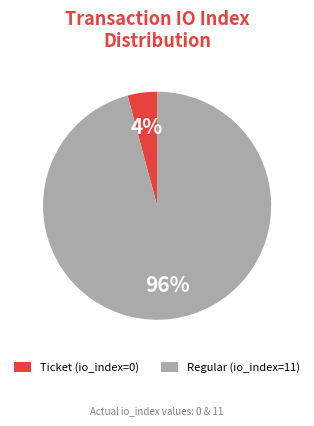

The Ticket (io_index=0) slice represents 4% of the pie. True or false?

True